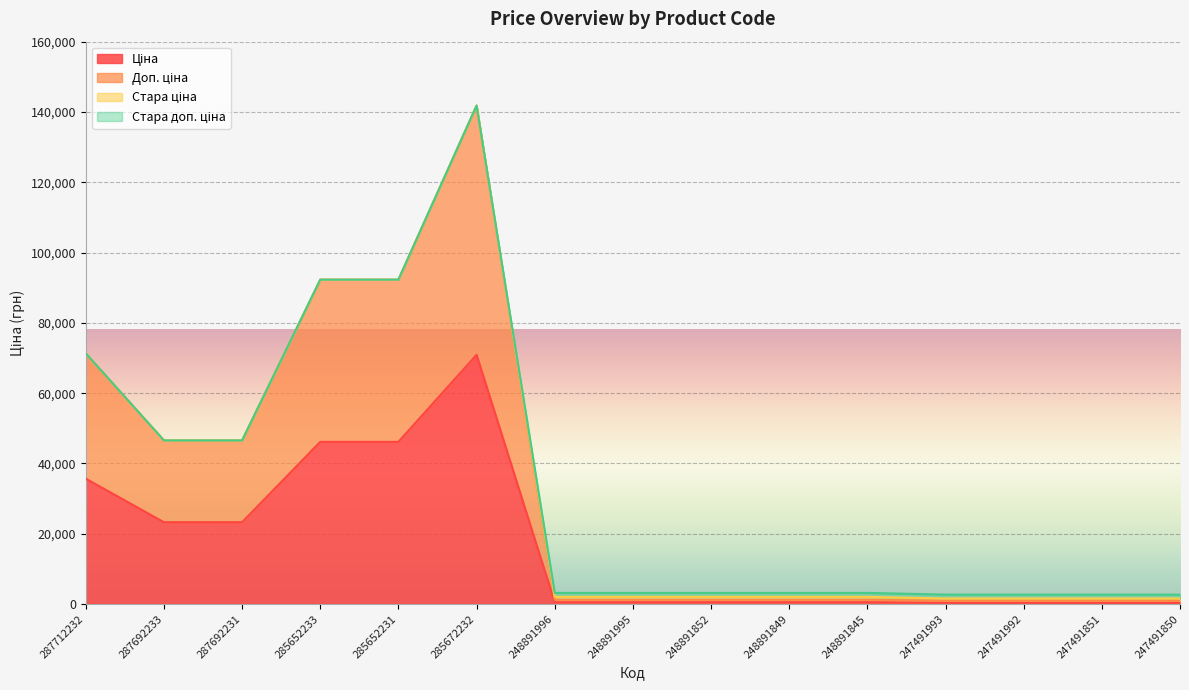

At which category is the sum across all series the highest?

285672232